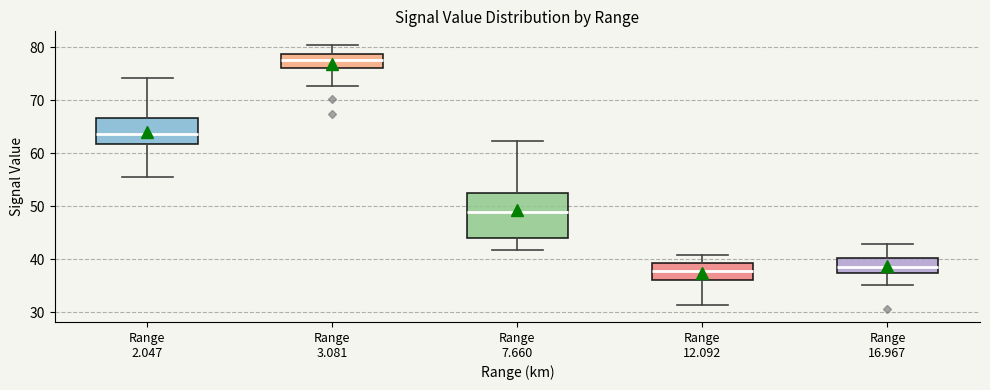

Where does the upper whisker of the box for Range 7.660 end on the y-axis? The values are not printed on the chart, so give them approximately, as read against the axis.

62